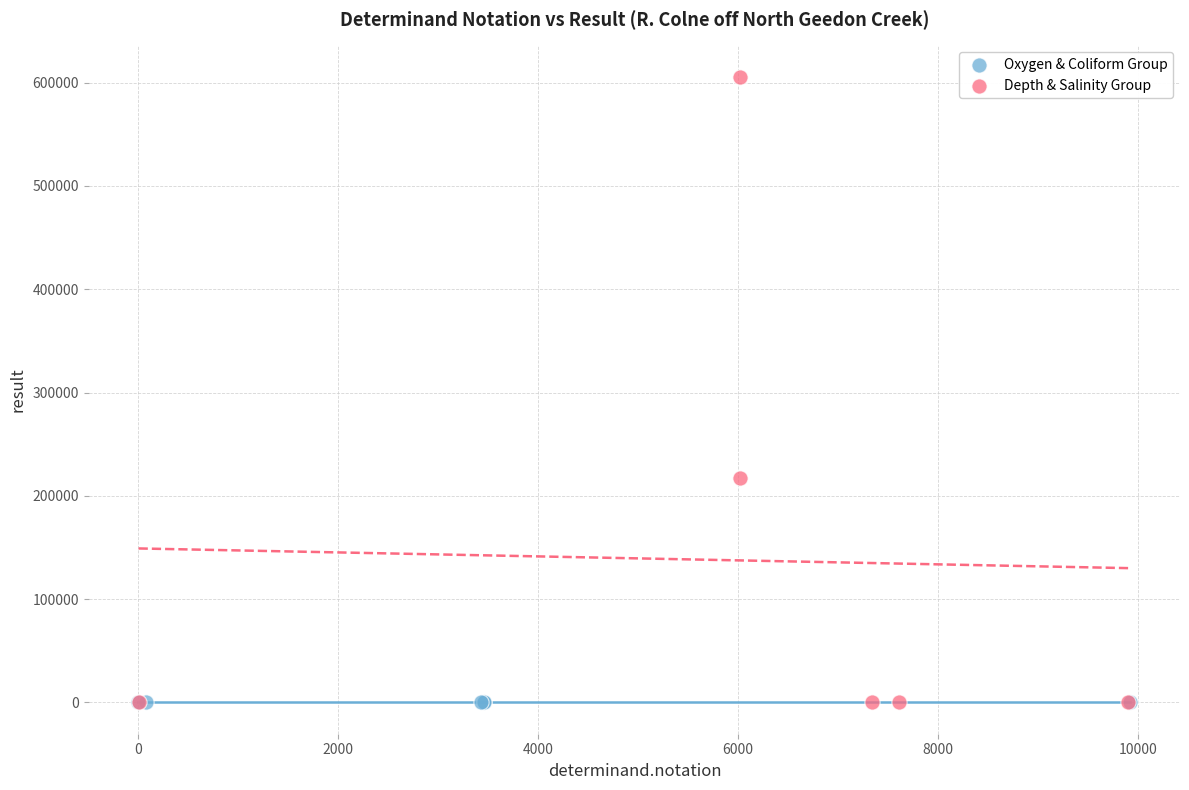

Which series has the widest spread of Y values?

Depth & Salinity Group